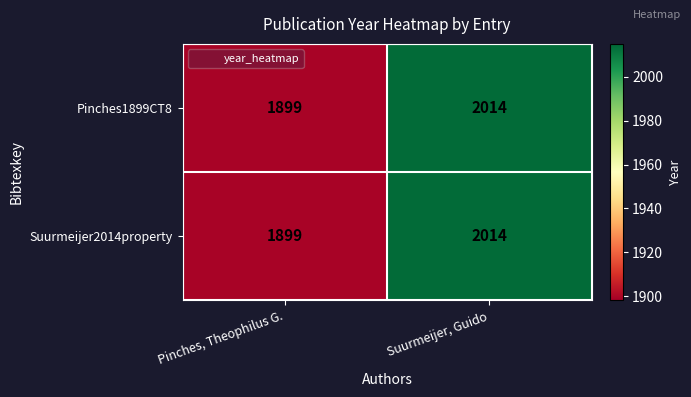

The Pinches1899CT8 series shows 1899 at Pinches, Theophilus G.. True or false?

True